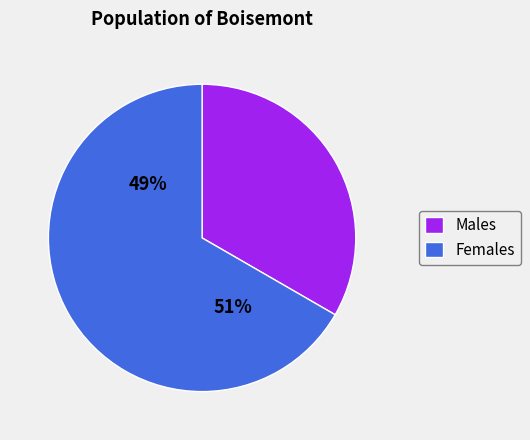

Between Чоловіча and Жіноча, which is larger?

Жіноча